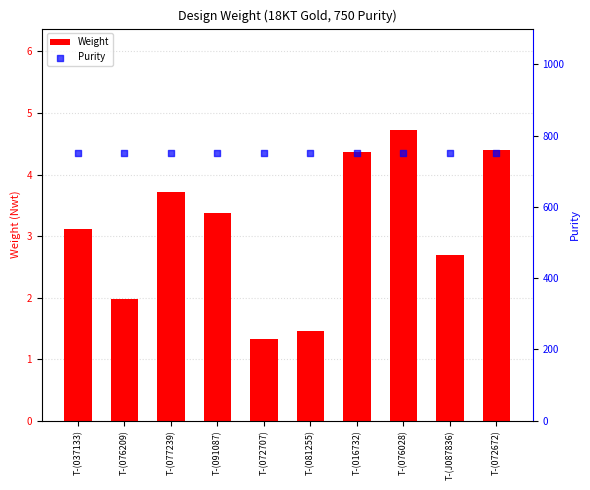

At how many categories does at least one series exceed 461?

10